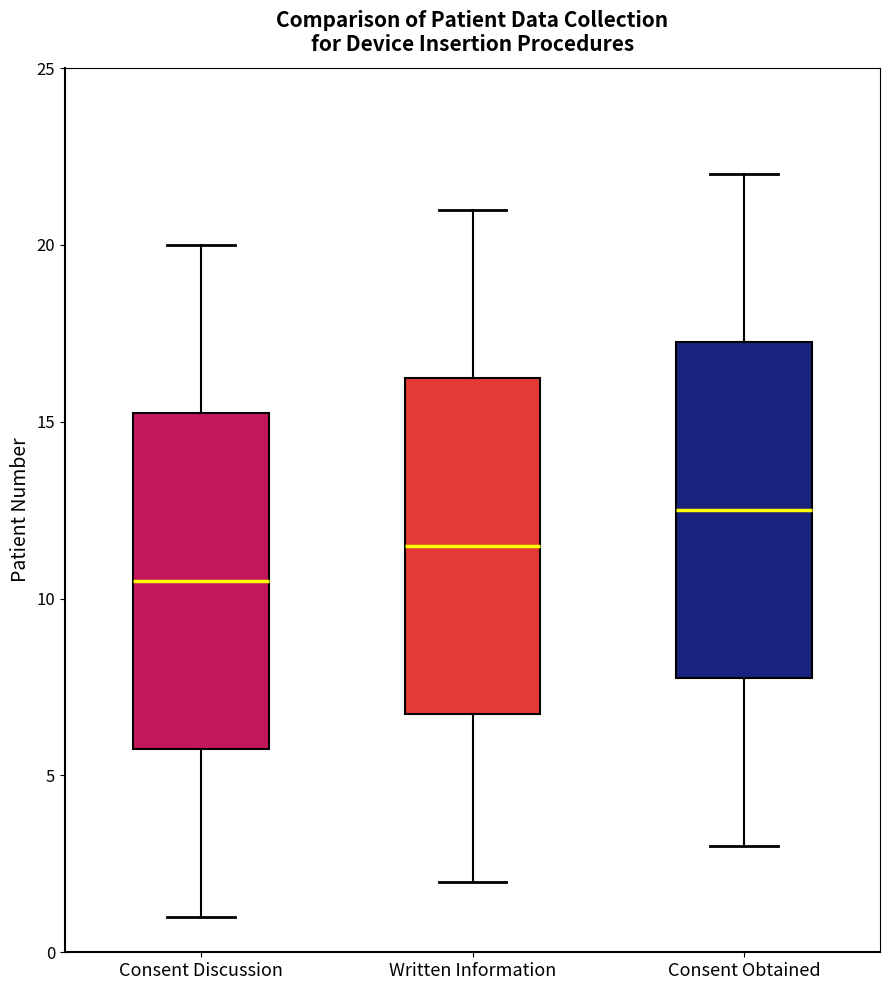

Reading left to right, transcribe this box plot: for each box, give where its median line is, the range the box spans, and where its two whiskers end, as read against the y-axis. The values are not printed on the chart, so give them approximately, as read against the axis.

Consent Discussion: median 10.5, box 6.0 to 15.5, whiskers 1.0 to 20.0
Written Information: median 11.5, box 7.0 to 16.5, whiskers 2.0 to 21.0
Consent Obtained: median 12.5, box 8.0 to 17.5, whiskers 3.0 to 22.0